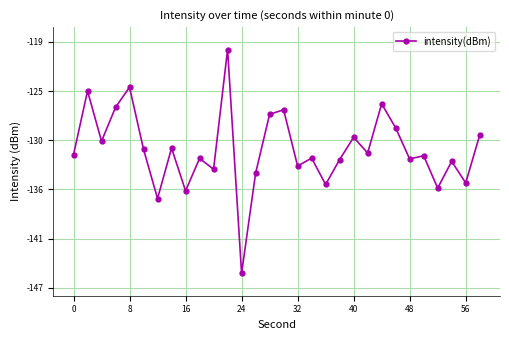

What is the difference between the second highest and minimum values?

21.2